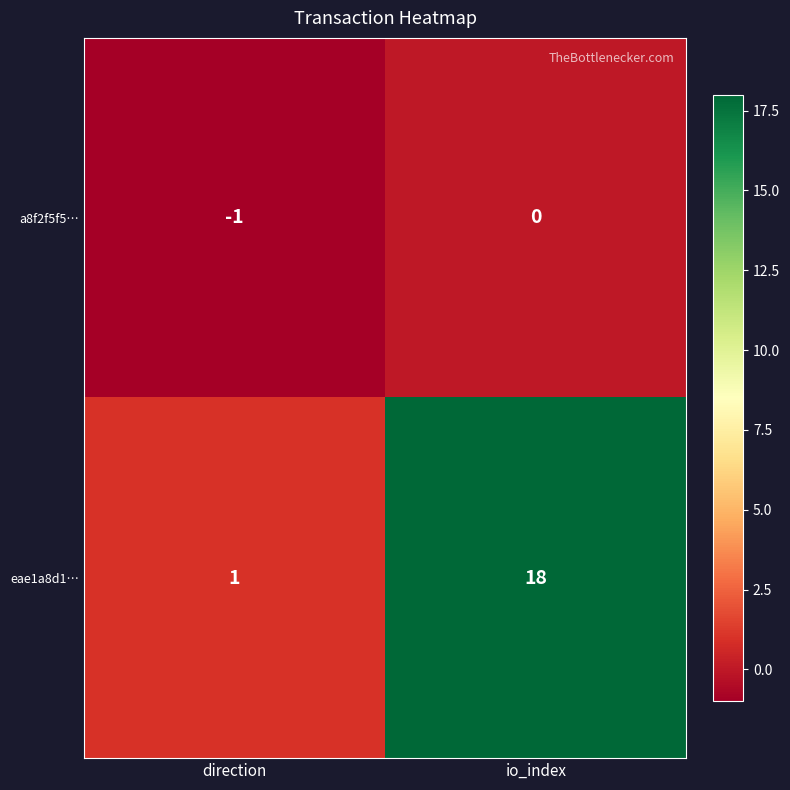

What is the difference between the maximum and minimum values in the eae1a8d1… series?

17